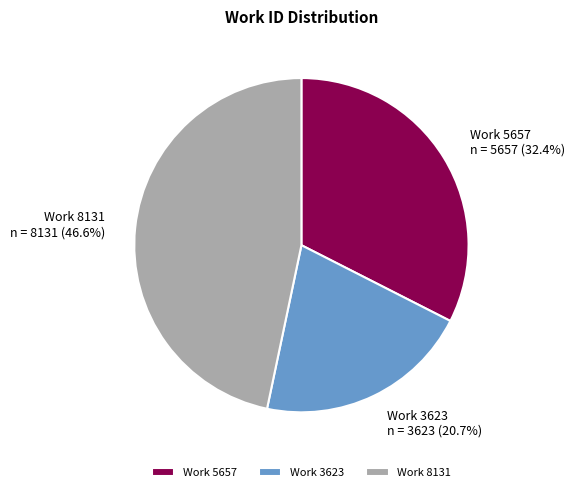

Count the number of slices in the pie.

3